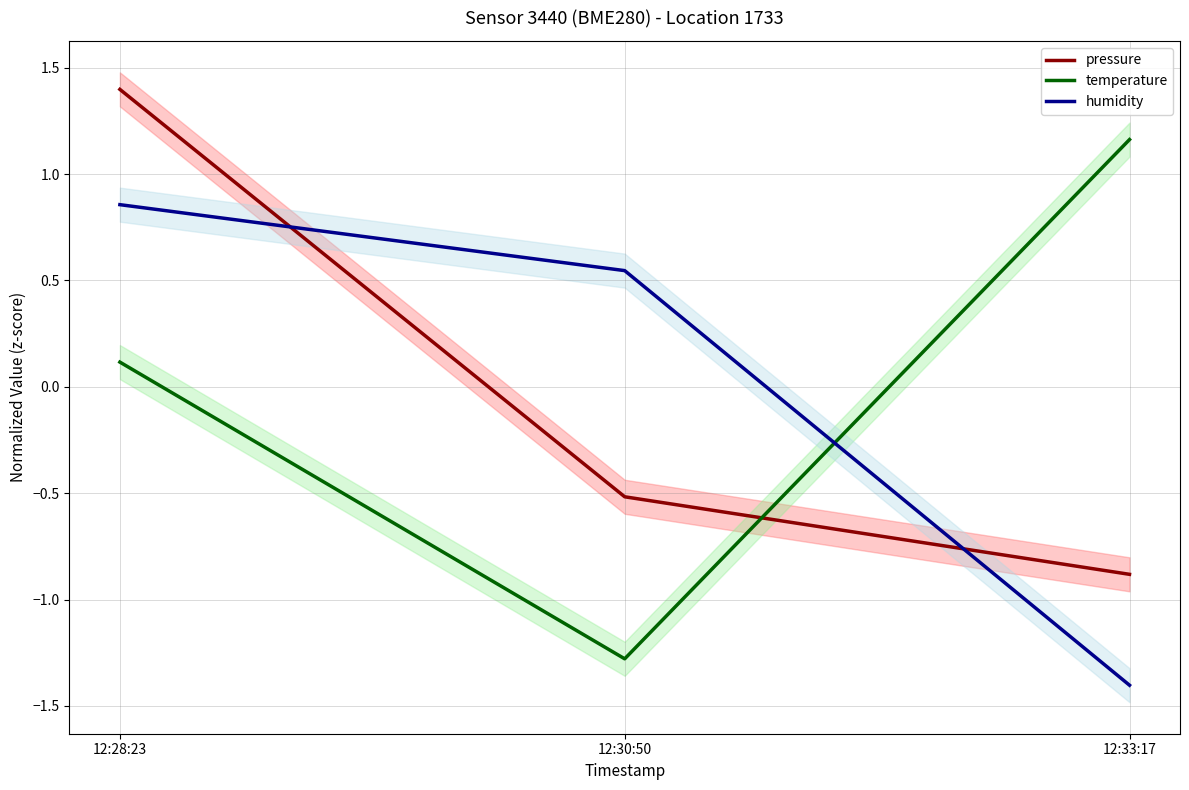

Which series changed the most between 12:30:50 and 12:33:17?

temperature